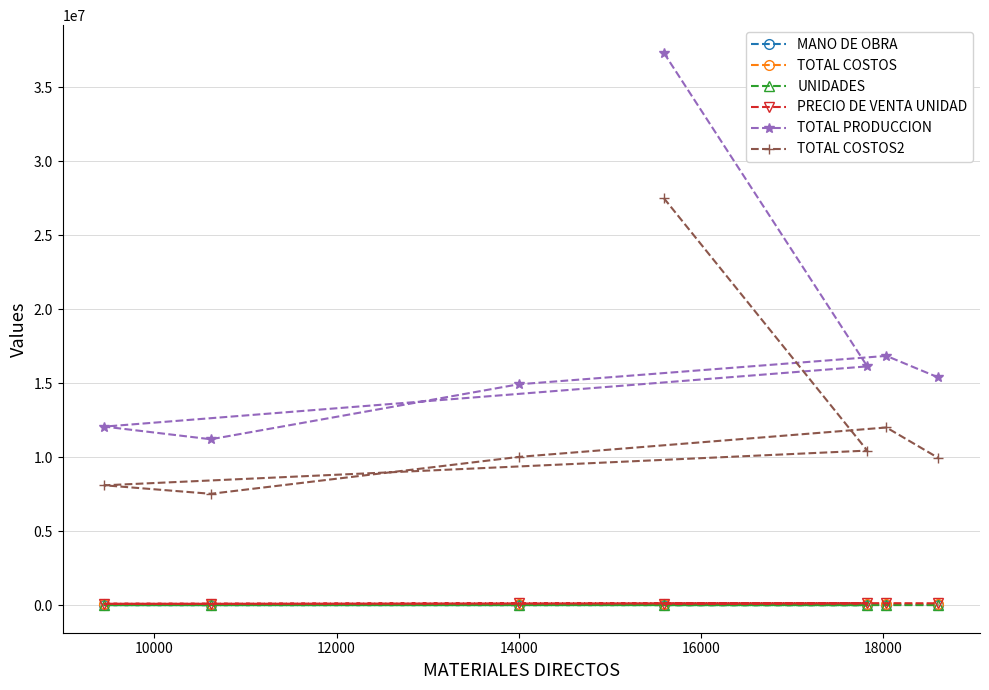

What is the highest value of the TOTAL PRODUCCION series?

37323008.7